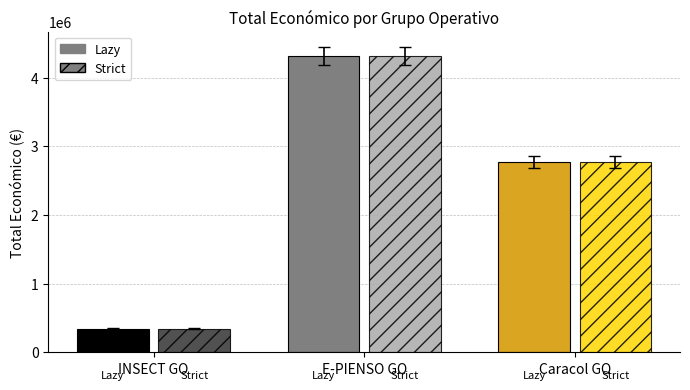

Does the chart contain stacked bars?

No